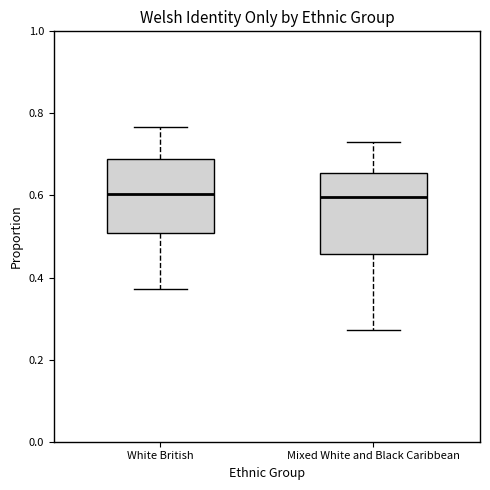

Reading left to right, transcribe this box plot: for each box, give where its median line is, the range the box spans, and where its two whiskers end, as read against the y-axis. The values are not printed on the chart, so give them approximately, as read against the axis.

White British: median 0.60, box 0.50 to 0.68, whiskers 0.38 to 0.76
Mixed White and Black Caribbean: median 0.60, box 0.46 to 0.66, whiskers 0.28 to 0.74